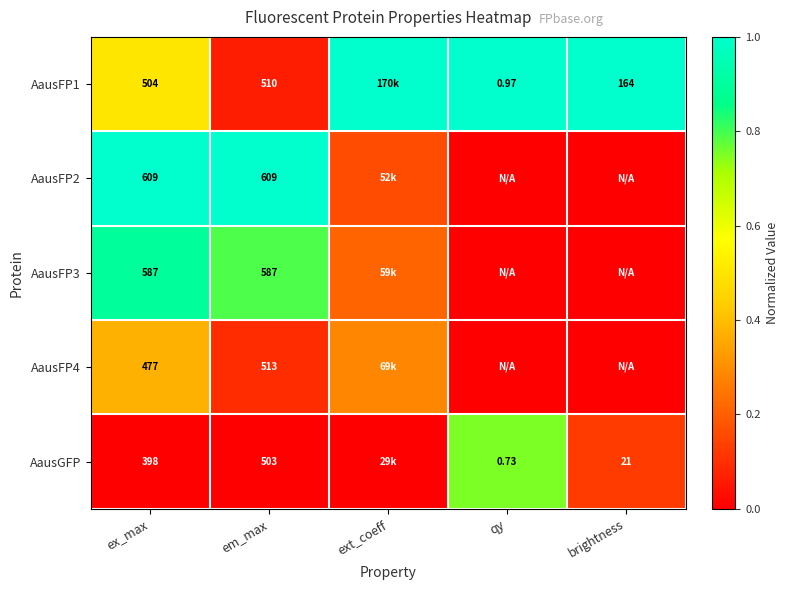

Is it true that AausGFP equals 0.3 at ex_max?

False